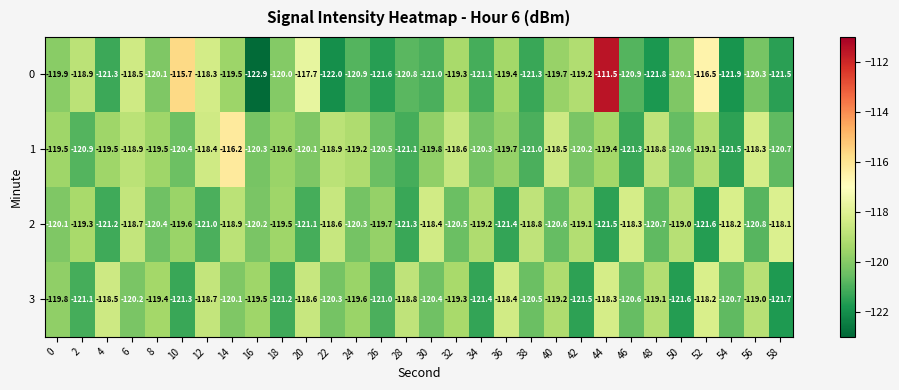

List the series in order of their peak value, lowest first.

3, 2, 1, 0